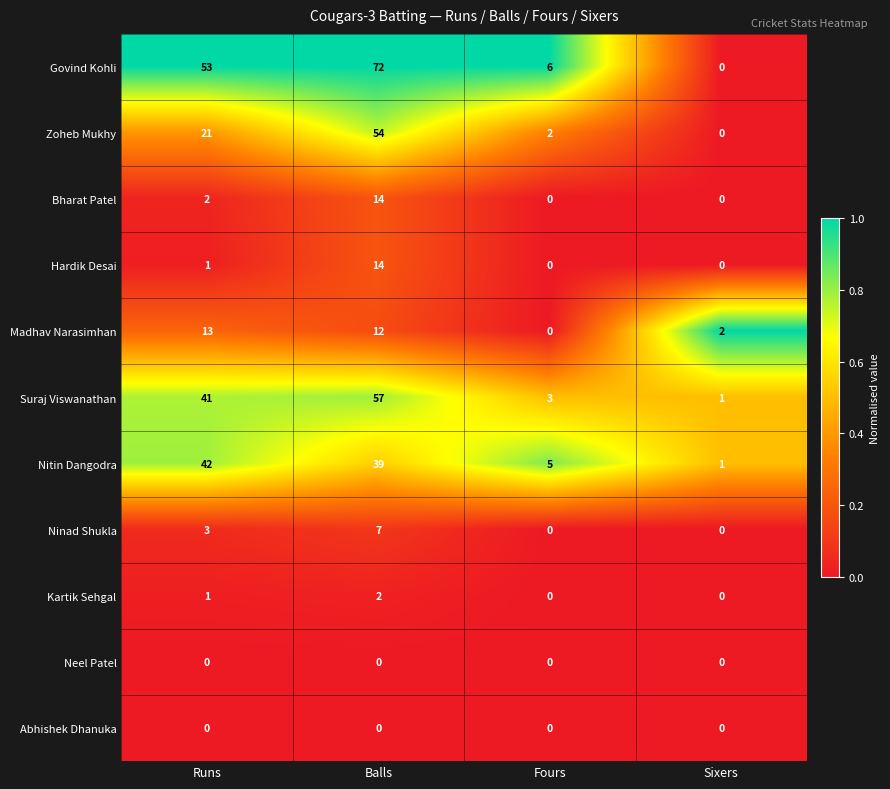

Which category has the highest value across all series?

Balls